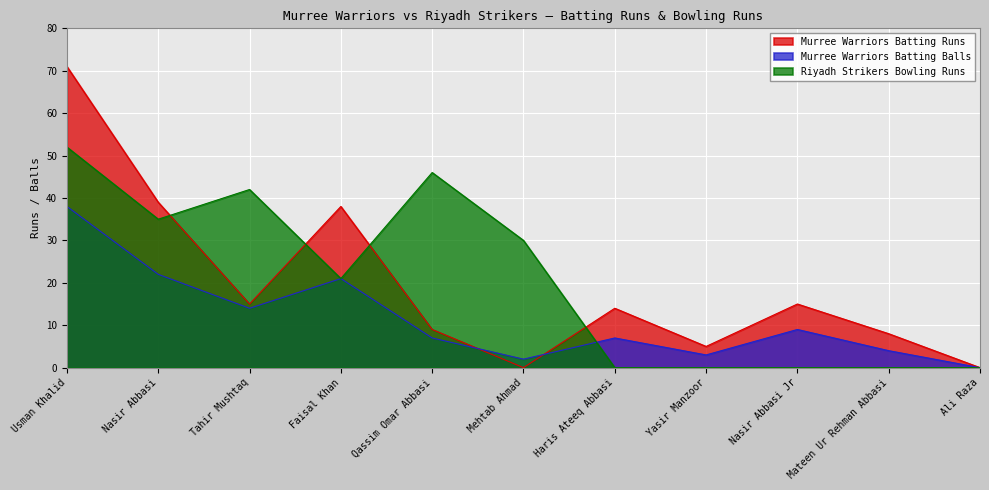

How many categories are shown in the chart?

11